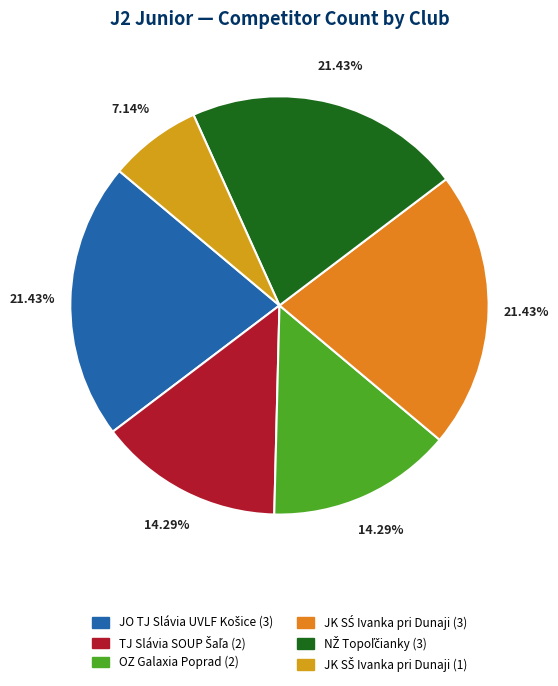

How many segments does this pie chart have?

6